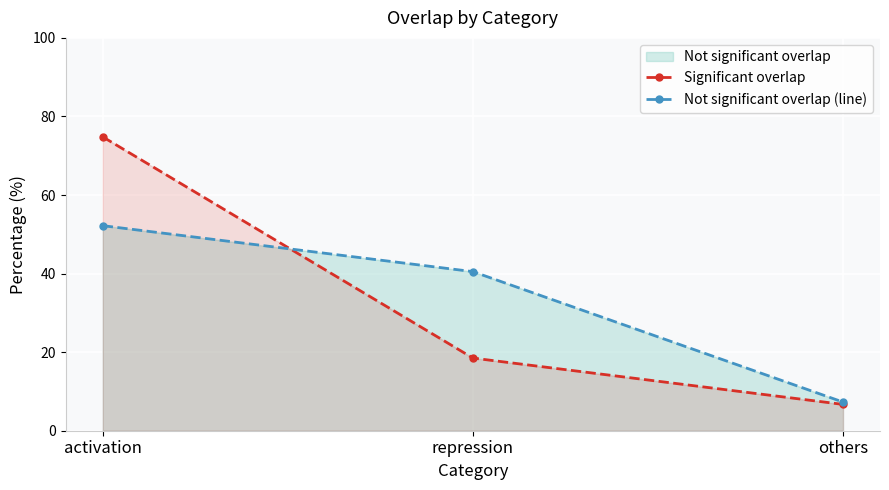

Which category has the highest value in the Significant overlap series?

activation